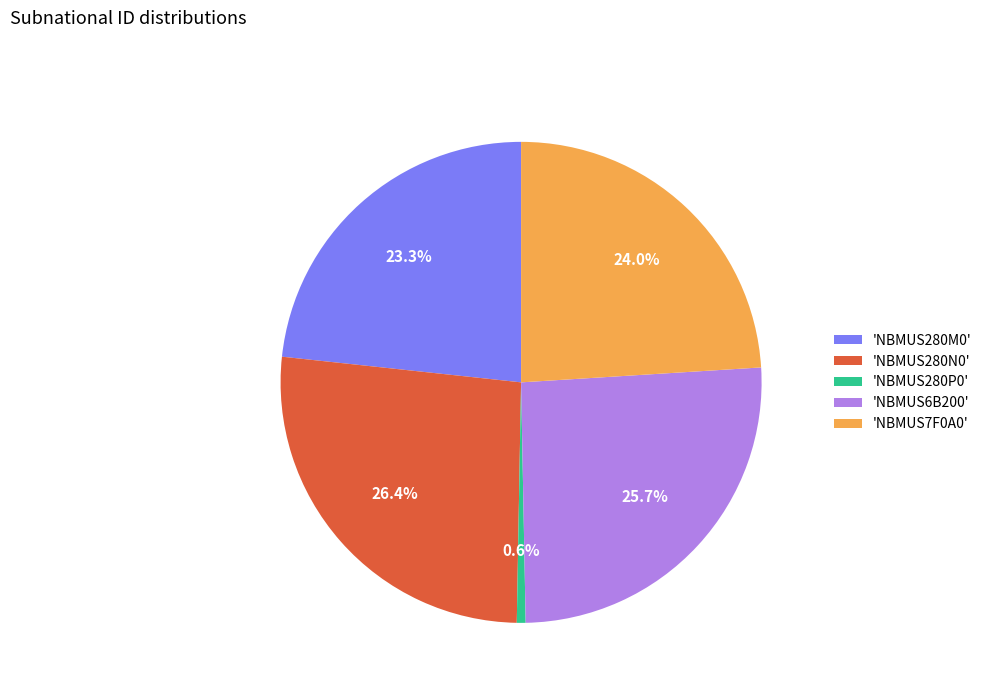

Is there any slice that represents more than half of the pie?

No